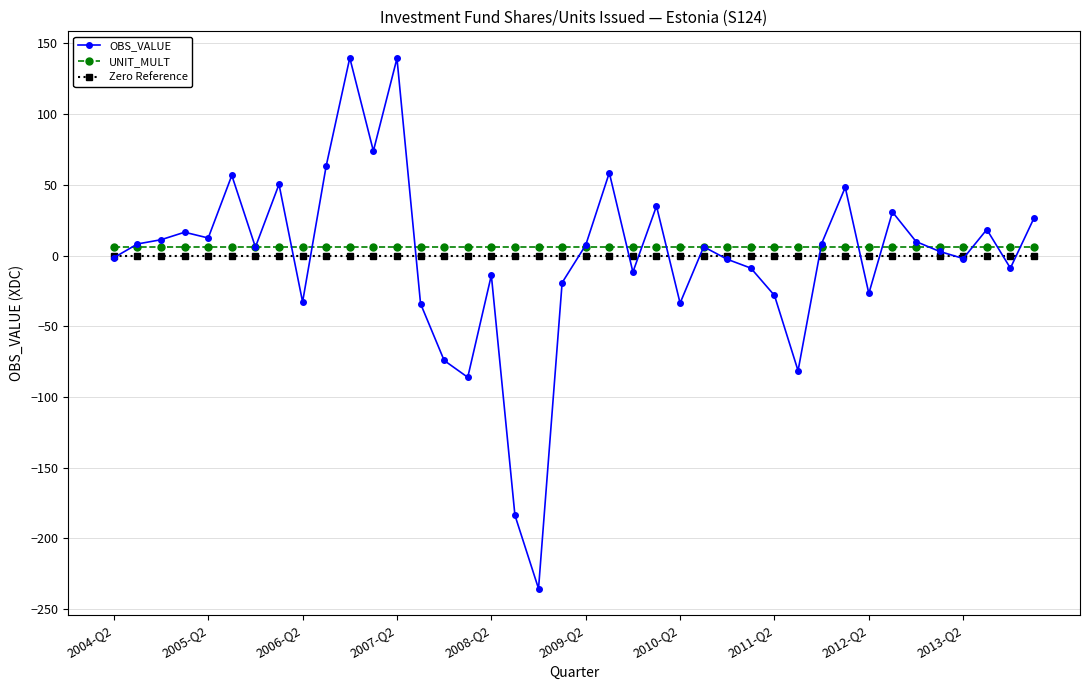

What is the value of the OBS_VALUE point at the 13th from the left?

139.4